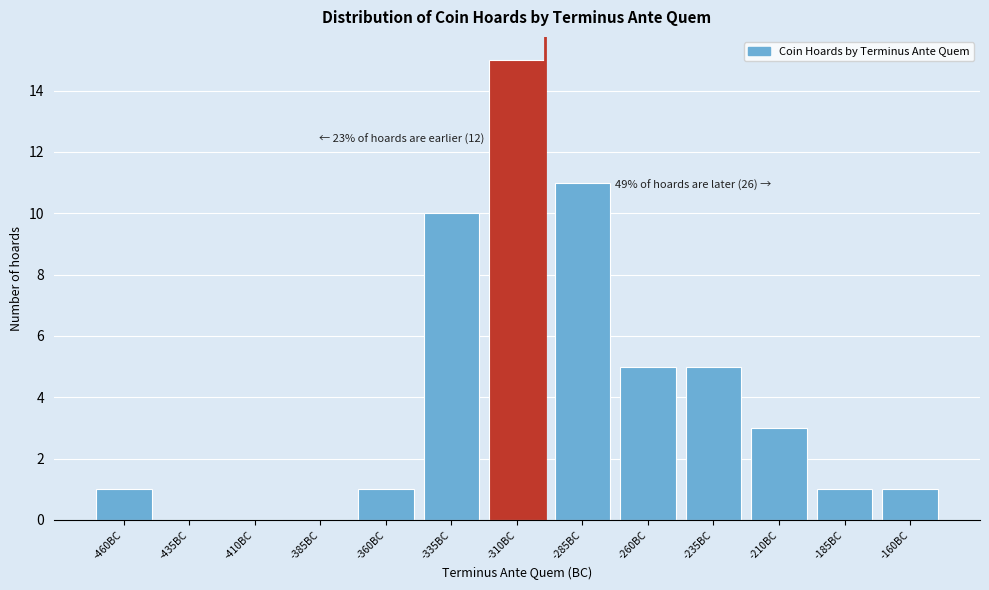

Reading left to right, extract all data points from this chart.

-460BC=1	-435BC=0	-410BC=0	-385BC=0	-360BC=1	-335BC=10	-310BC=15	-285BC=11	-260BC=5	-235BC=5	-210BC=3	-185BC=1	-160BC=1